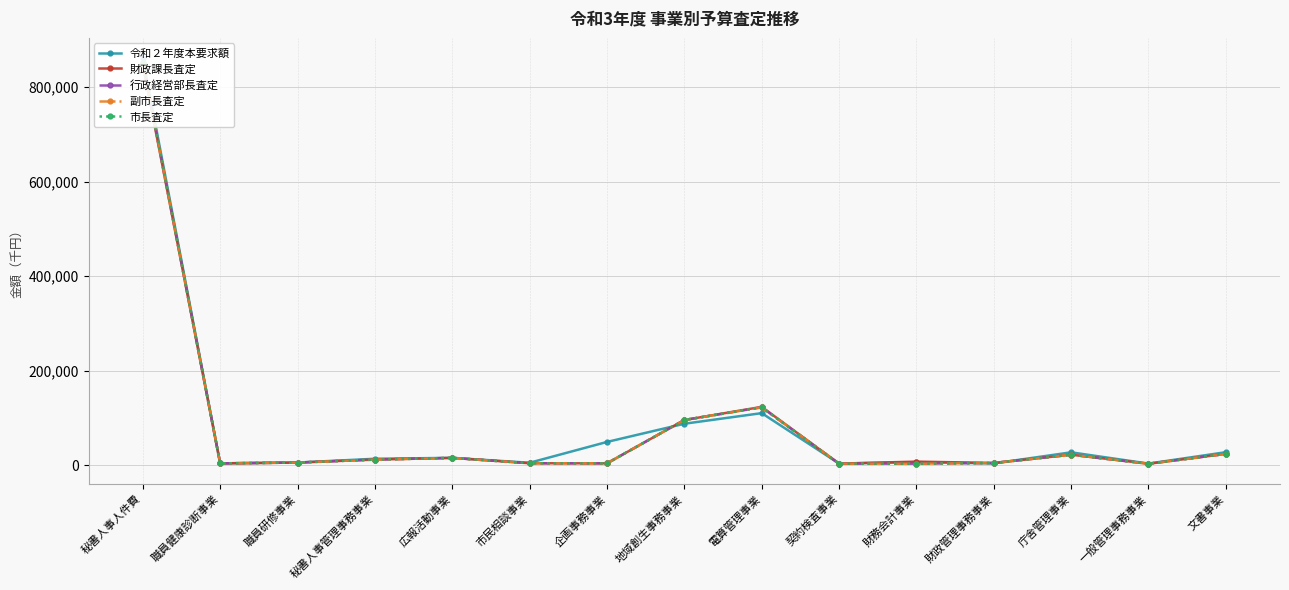

At which category is the sum across all series the highest?

秘書人事人件費